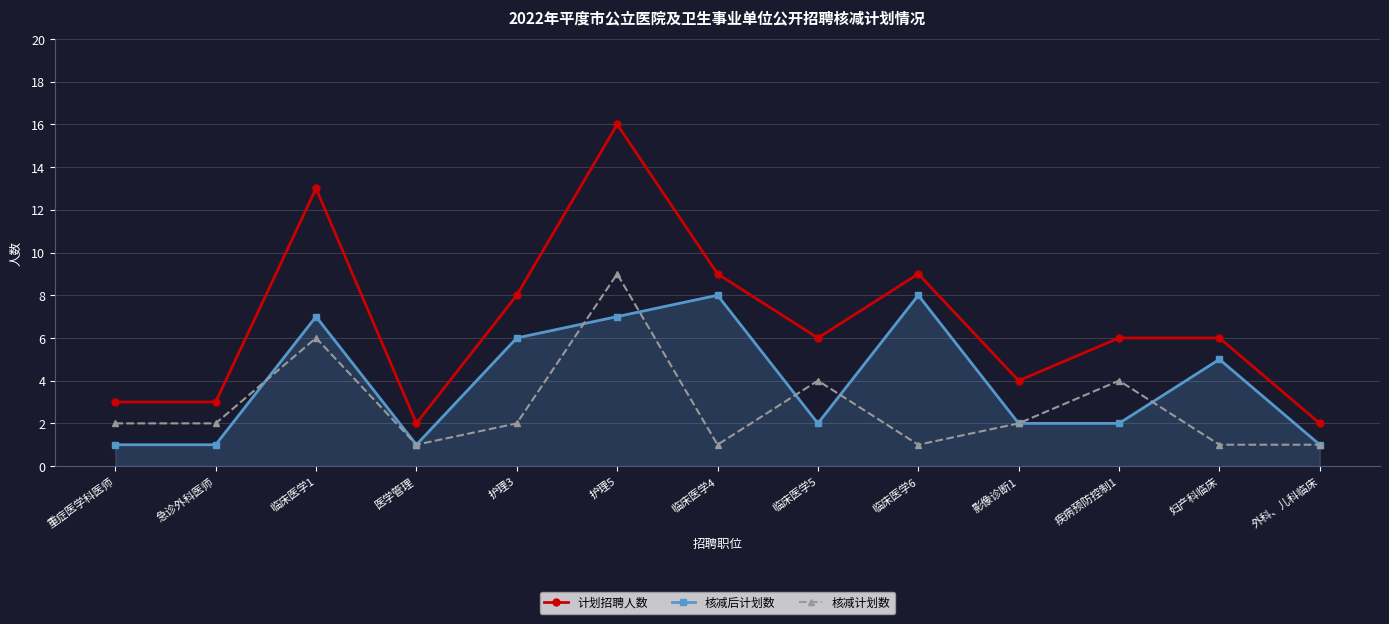

True or false: 核减计划数 has a value of 1 at 妇产科临床.

True